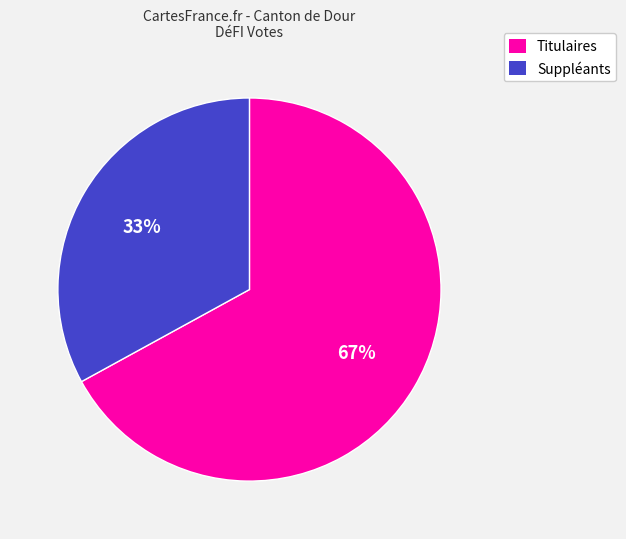

How many slices are in this pie chart?

2